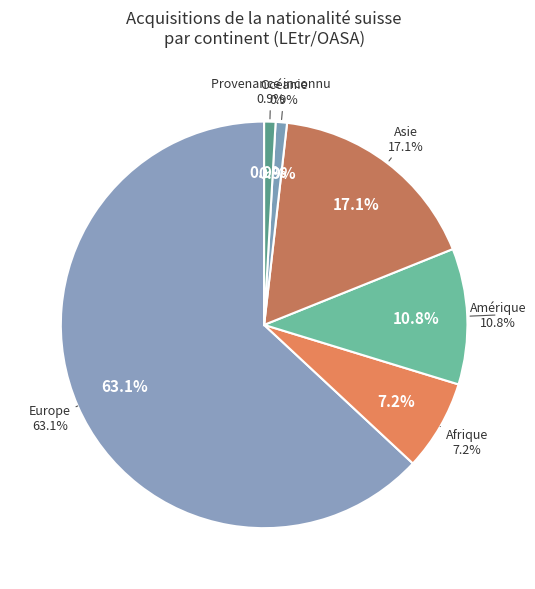

To the nearest percent, what is the difference between the largest and smallest slice percentages?

62%